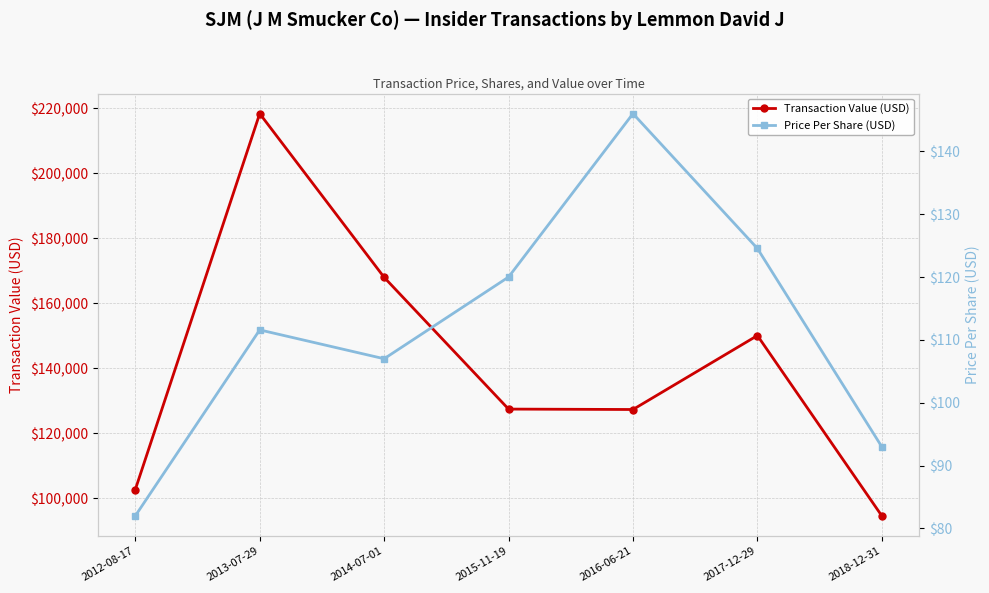

At which label is Price Per Share (USD) closest to 114?

2013-07-29